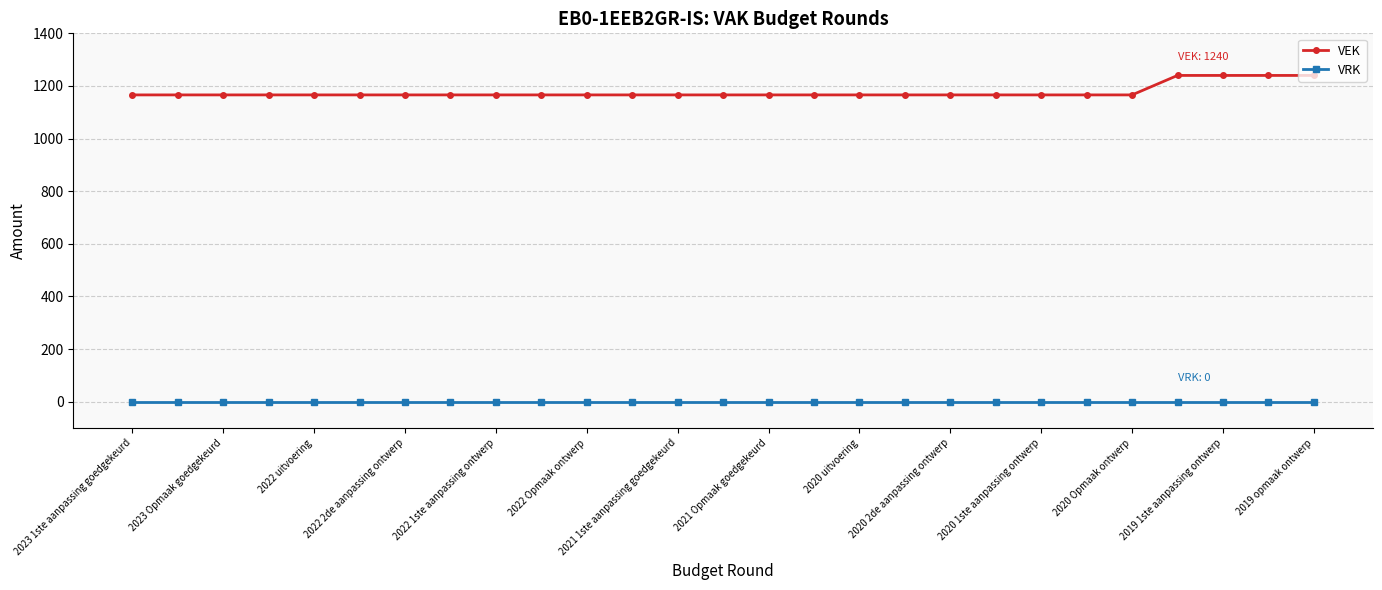

True or false: VRK and VEK intersect in this chart.

False